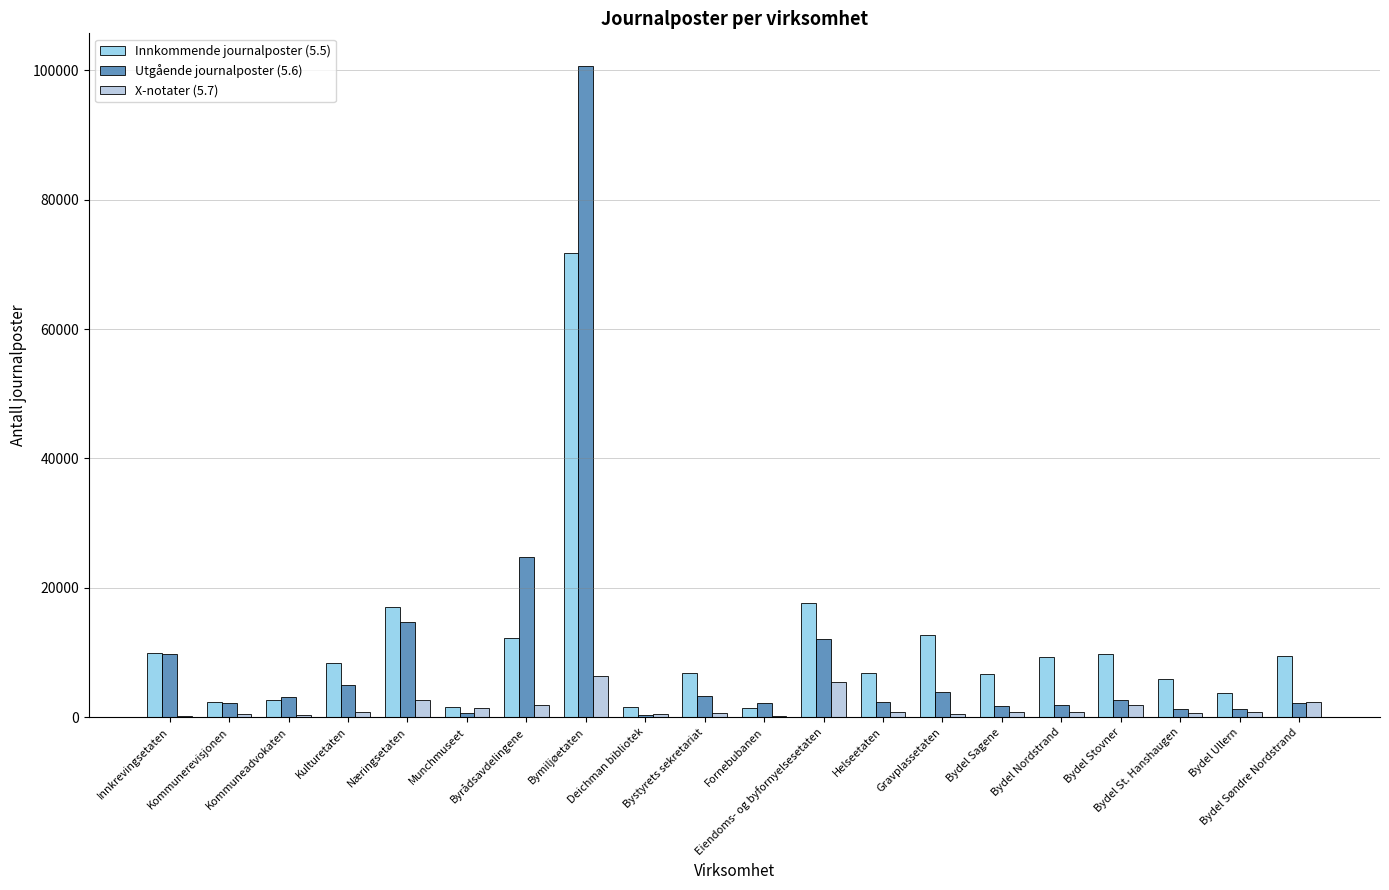

Is it true that Utgående journalposter (5.6) equals 14657 at Innkrevingsetaten?

False